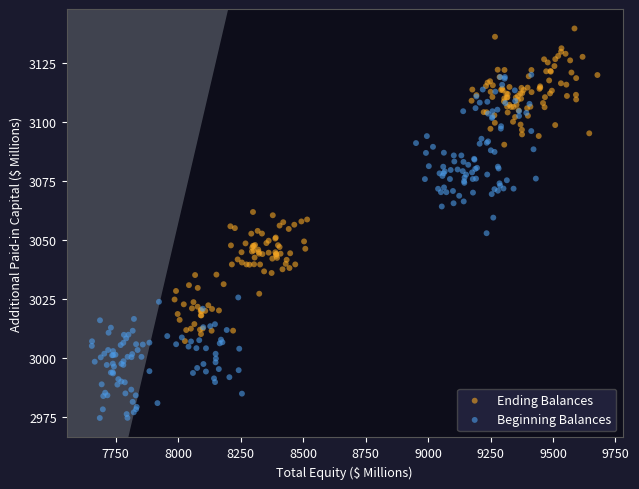

Which series has the largest Y range (max minus min)?

Beginning Balances